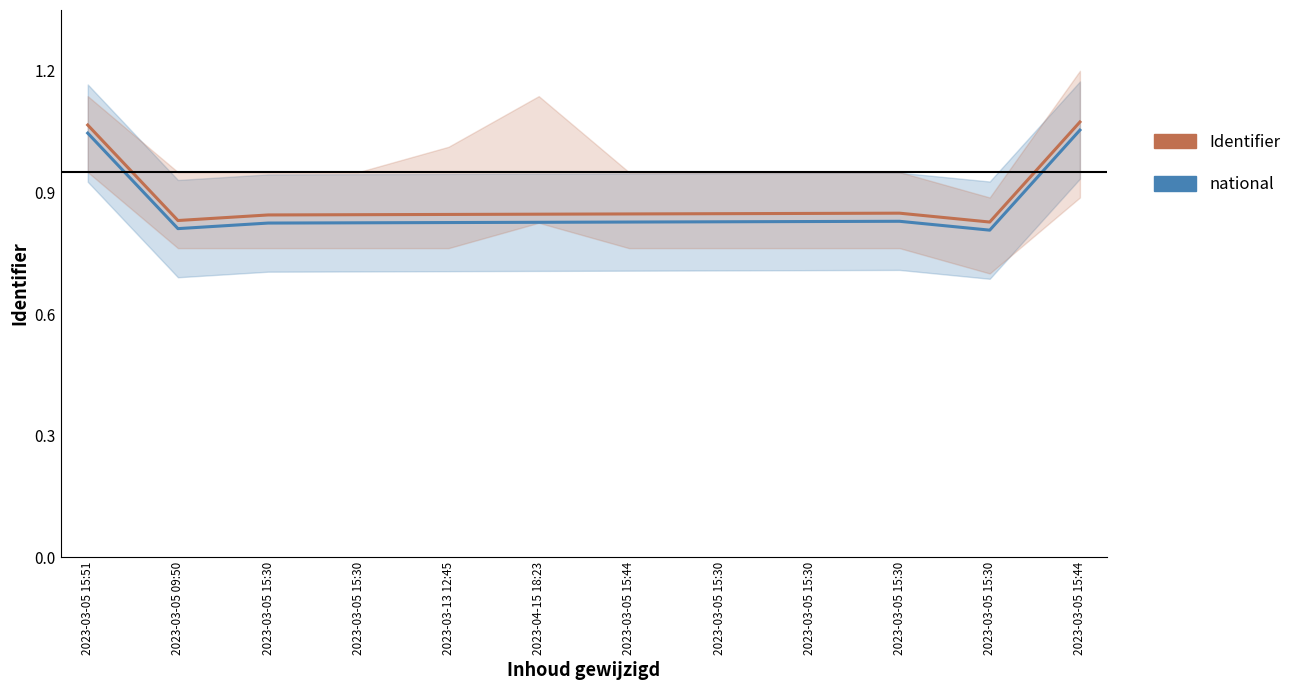

How many national values are between 0 and 1?

10